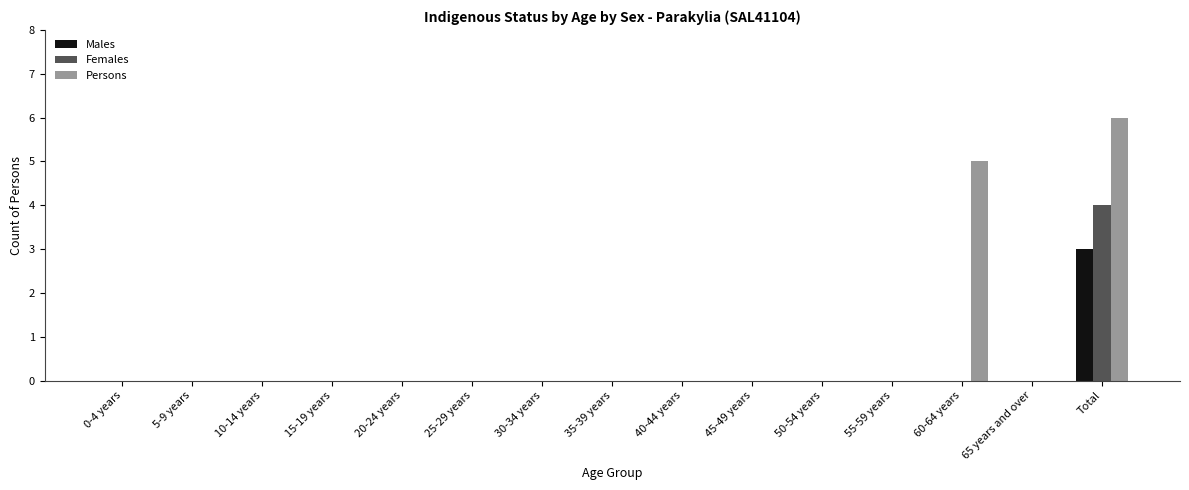

The Females series shows 2 at 5-9 years. True or false?

False